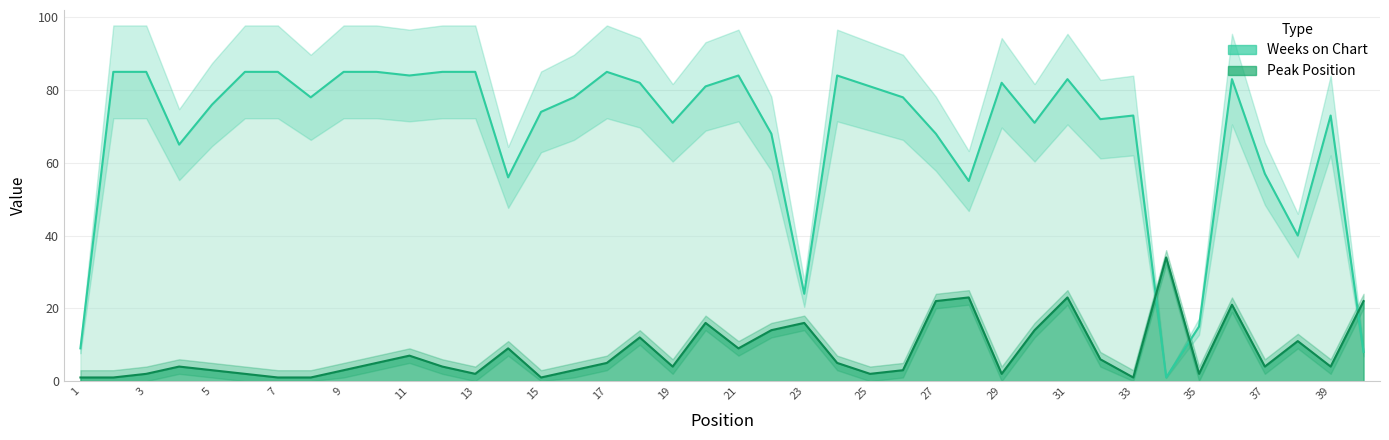

What is the average value of the Peak Position series?

8